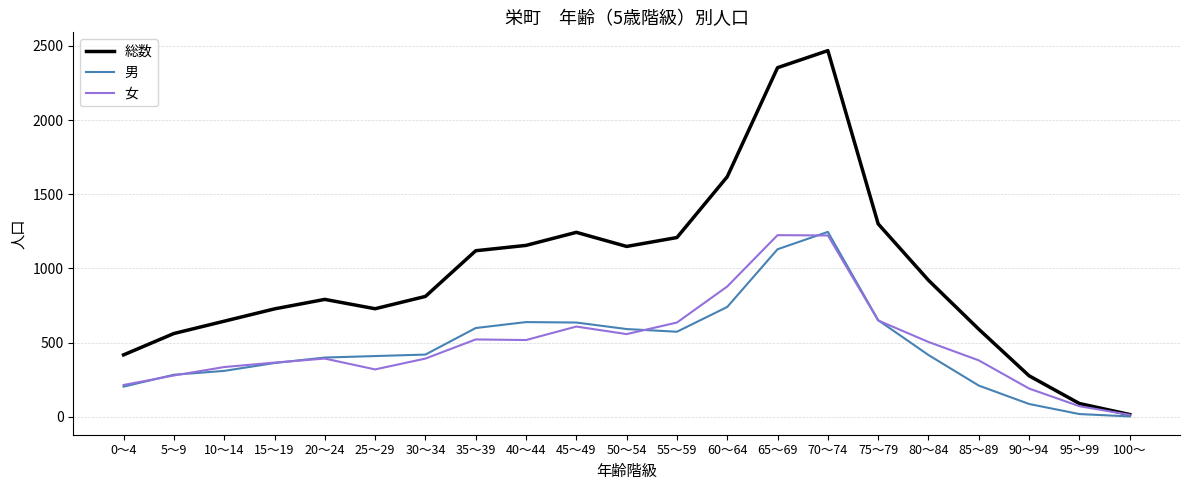

Is it true that 総数 equals 316 at 75～79?

False